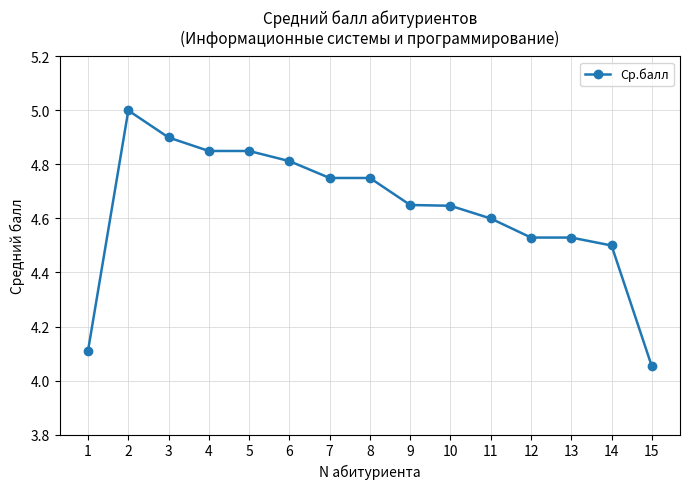

Where is the first local maximum?

2